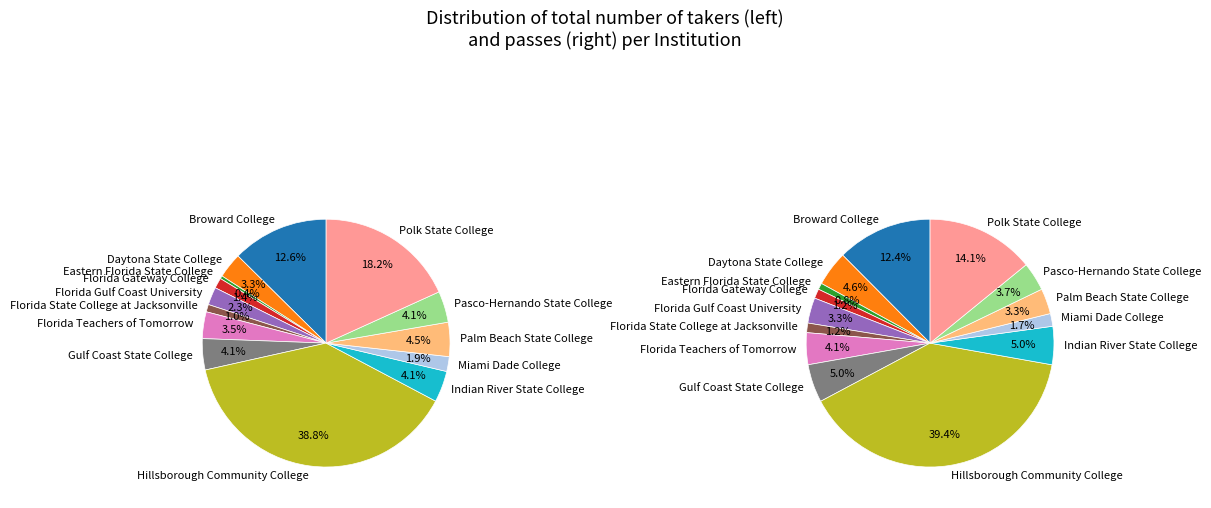

Which slice is the smallest?

Eastern Florida State College